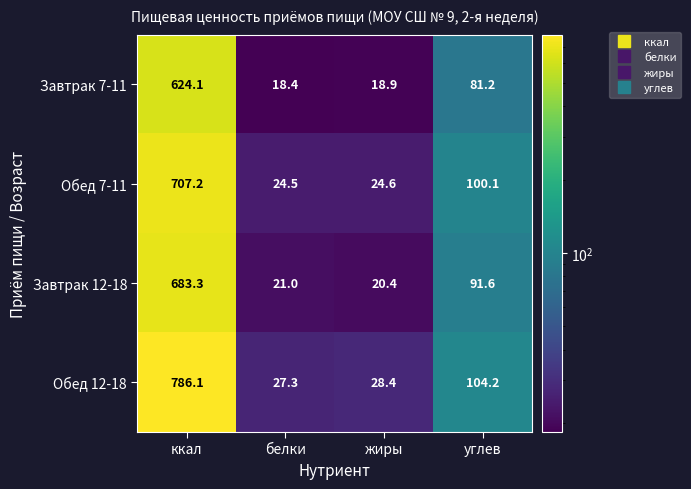

At which category is the sum across all series the highest?

ккал